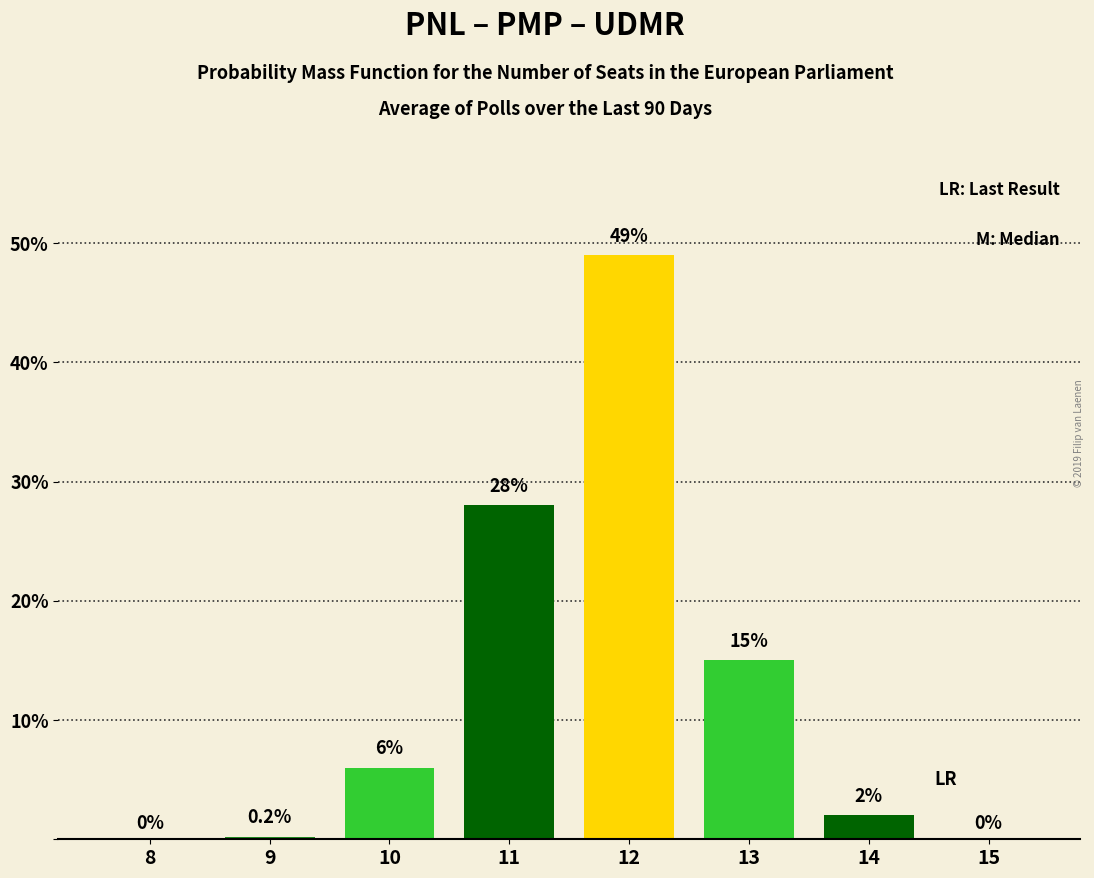

Reading left to right, list all the values displayed in this chart.

8=0.0	9=0.2	10=6.0	11=28.0	12=49.0	13=15.0	14=2.0	15=0.0